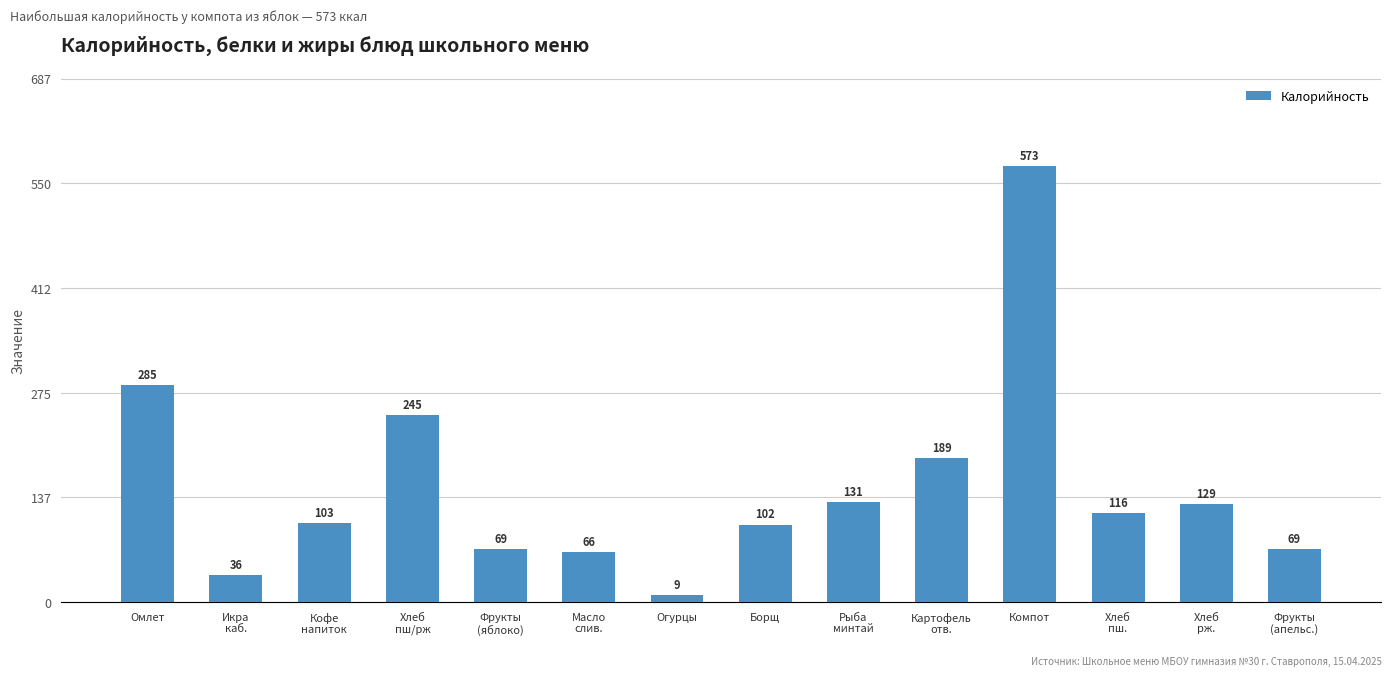

Where does the data first go above 116?

Омлет